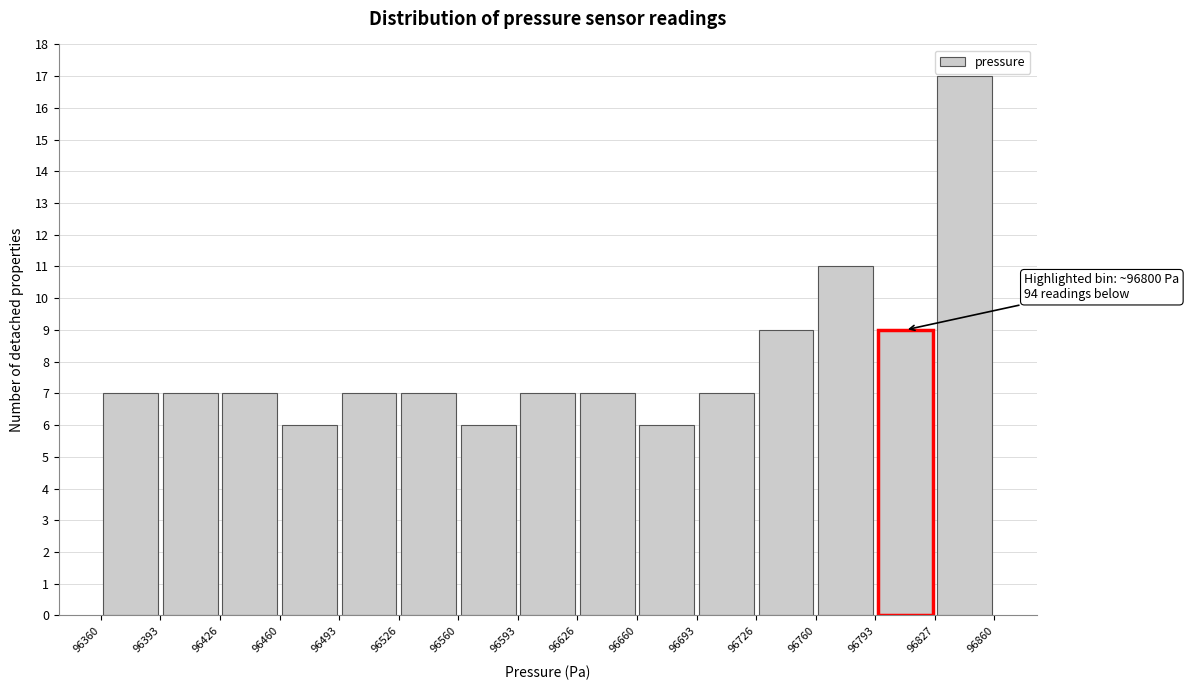

Which range on the x-axis has the tallest bar?

96827 to 96860